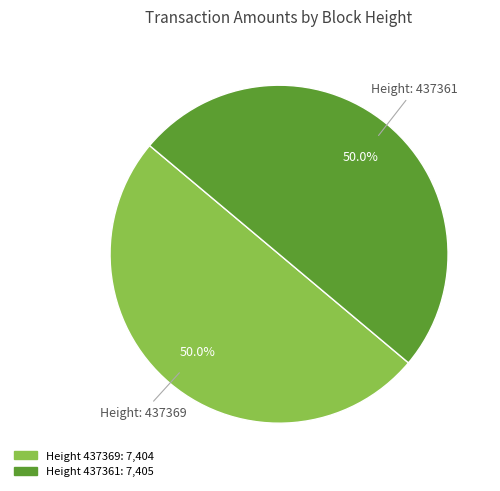

How many segments does this pie chart have?

2